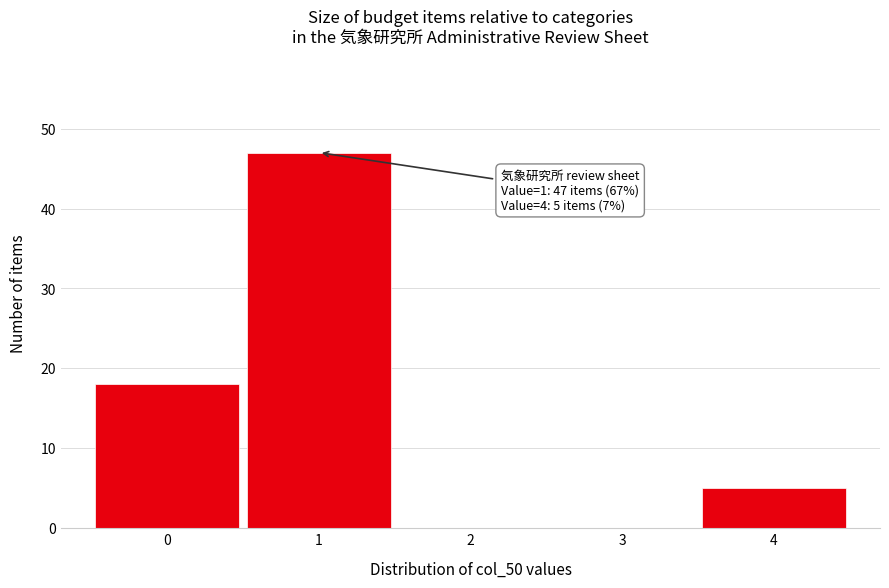

Over which range of the x-axis is the bar tallest?

0.5 to 1.5